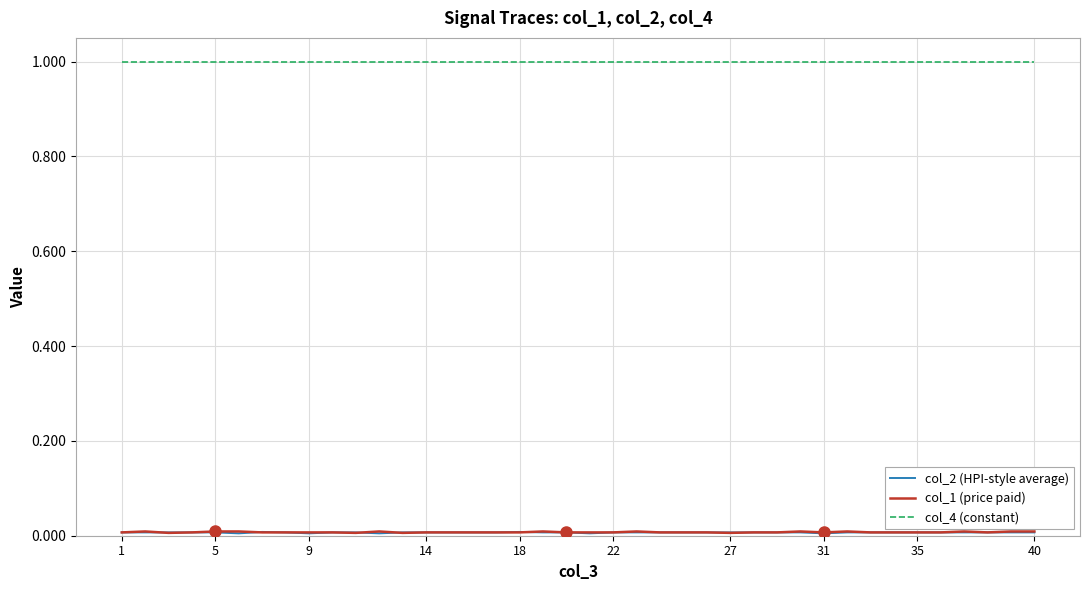

Which series has the largest total across all categories?

col_4 (constant)